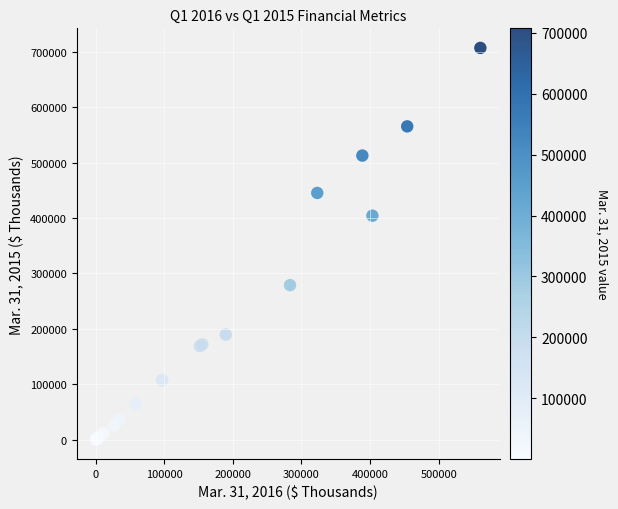

What Y value in the scatter plot is closest to 353739?

404365